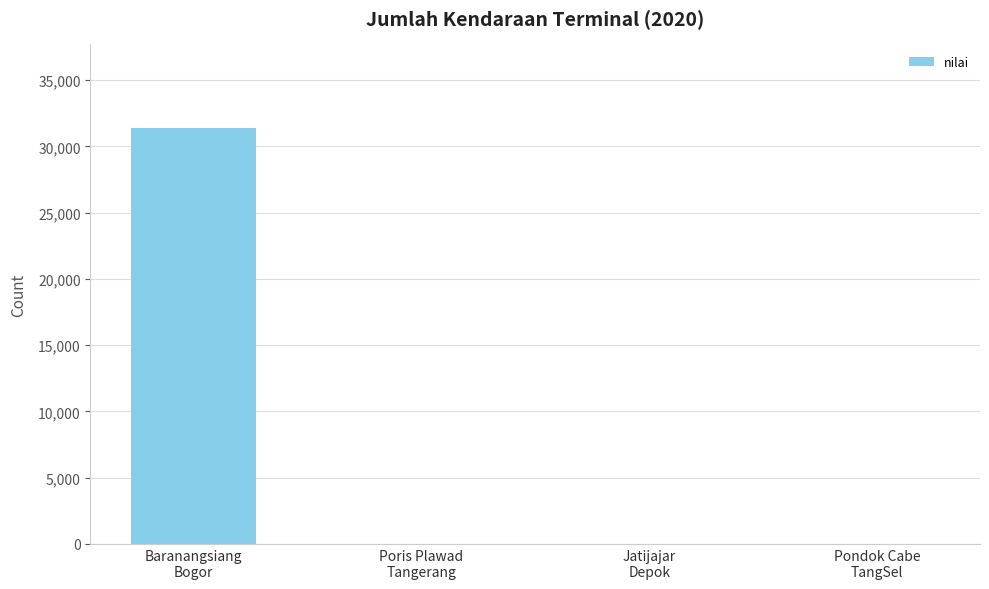

What is the approximate value at Baranangsiang
Bogor, to the nearest 50?

31450